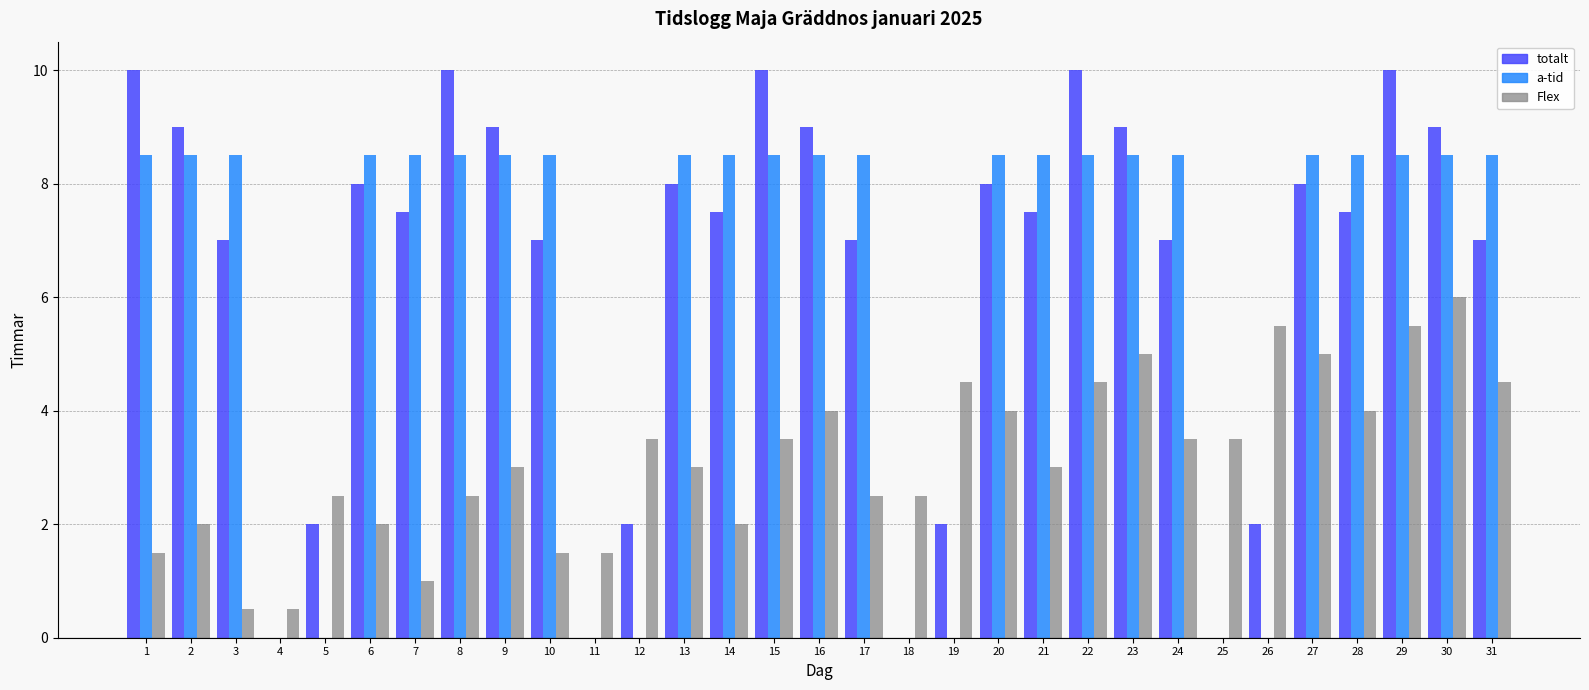

Are the bars grouped side by side (vs. stacked)?

Yes